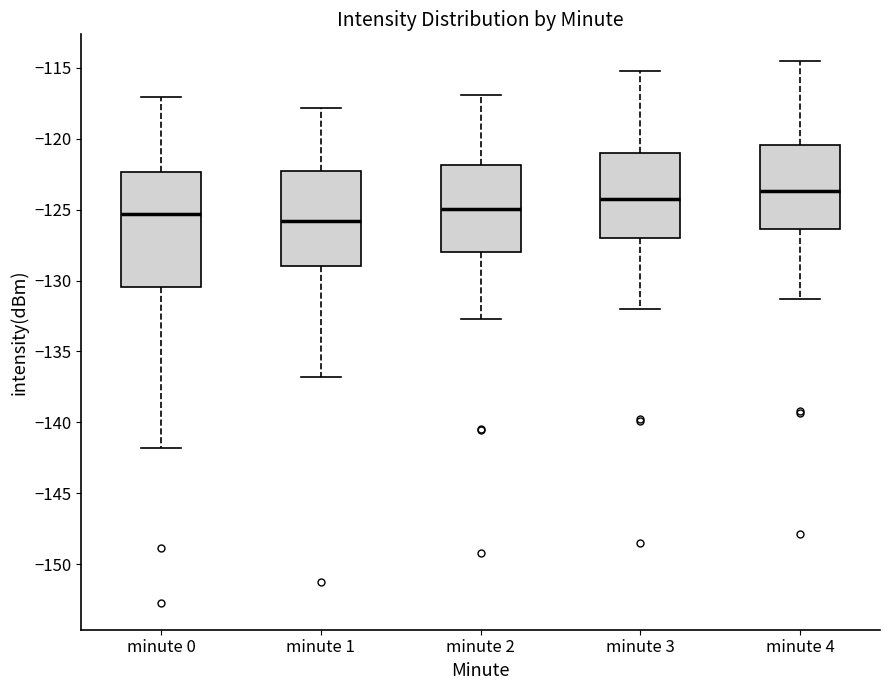

Comparing the boxes themselves (not the whiskers), which one is the tallest?

minute 0